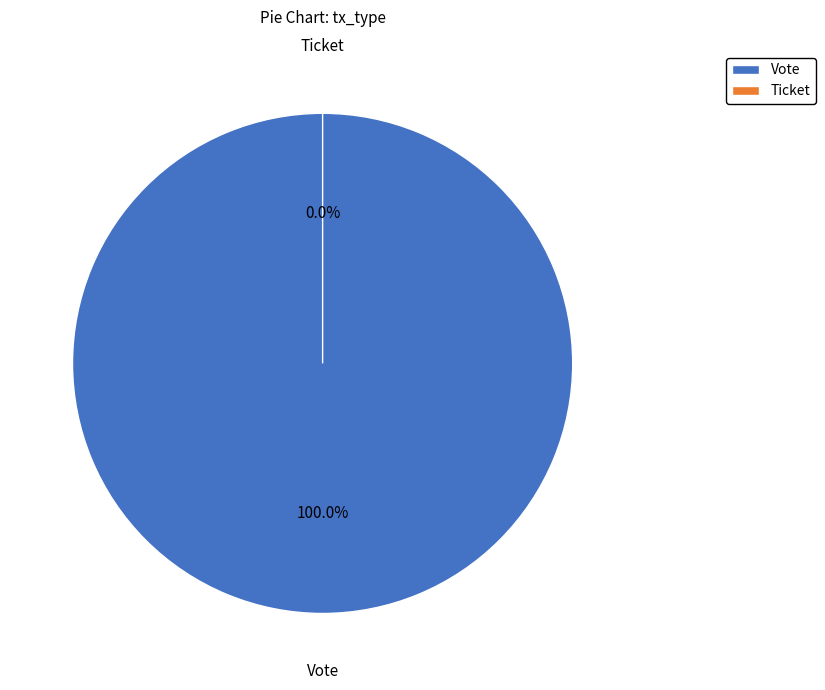

Does any single category account for the majority?

Yes